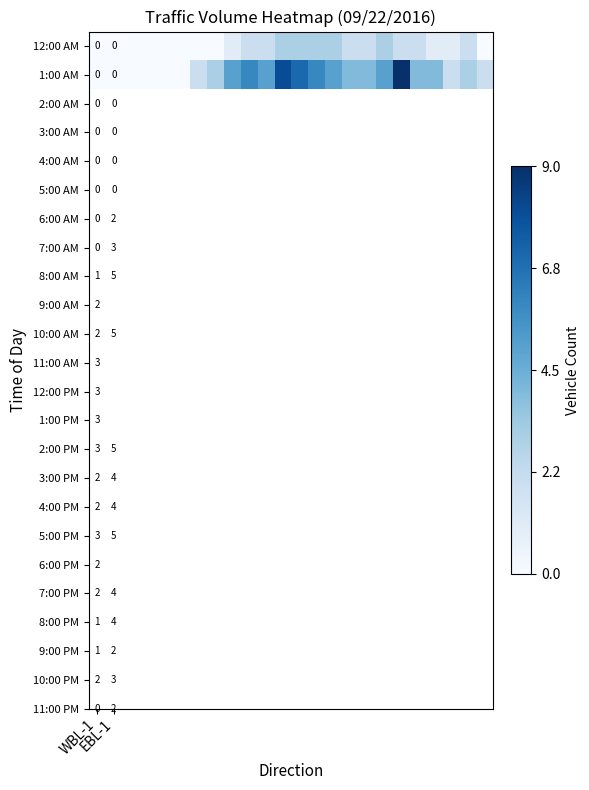

What is the maximum value shown in the chart?

9